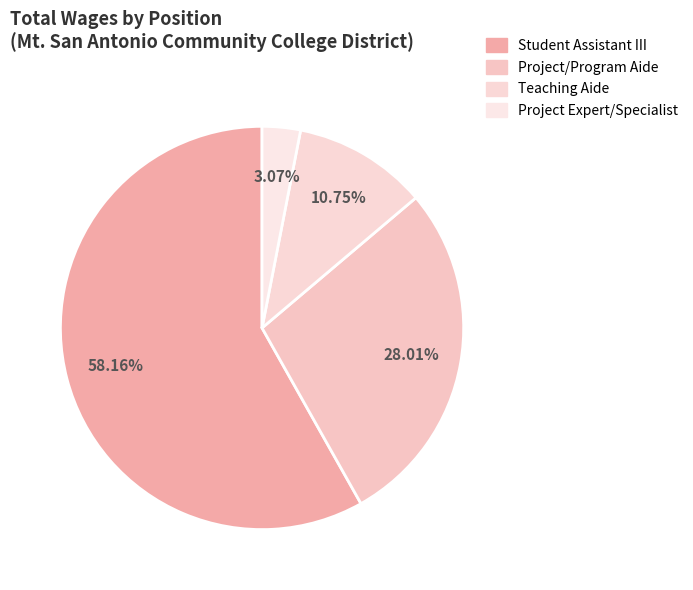

Is the sum of Project Expert/Specialist and Project/Program Aide greater than half?

No